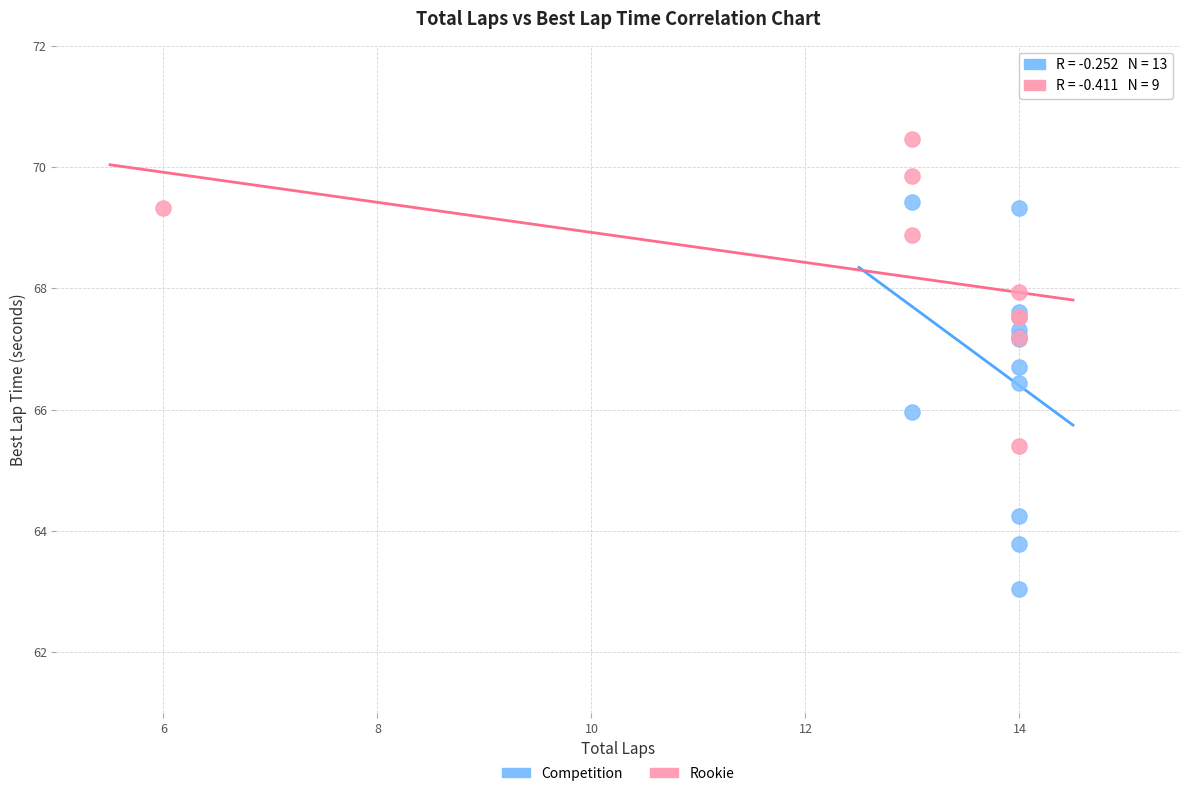

Which series reaches the maximum Y coordinate?

Rookie